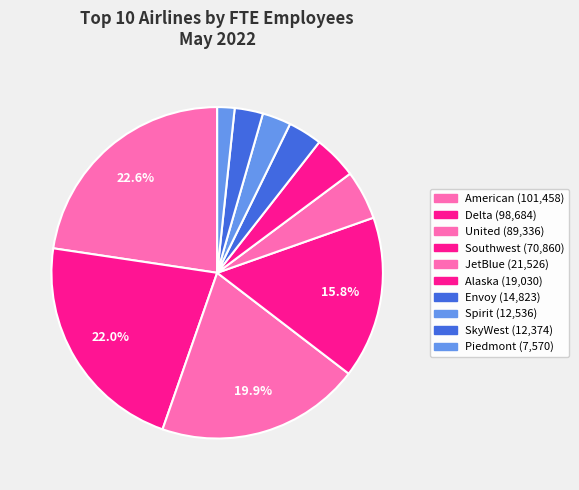

How many segments does this pie chart have?

10